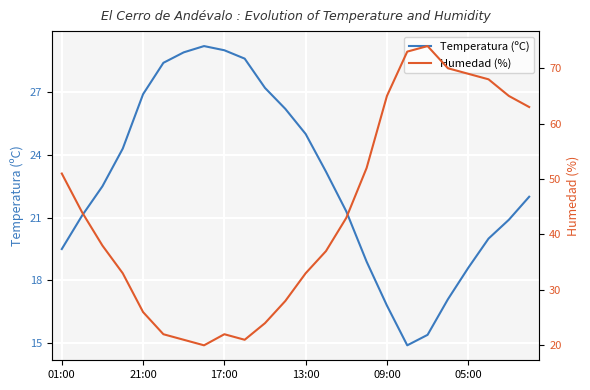

At which category is the sum across all series the highest?

18